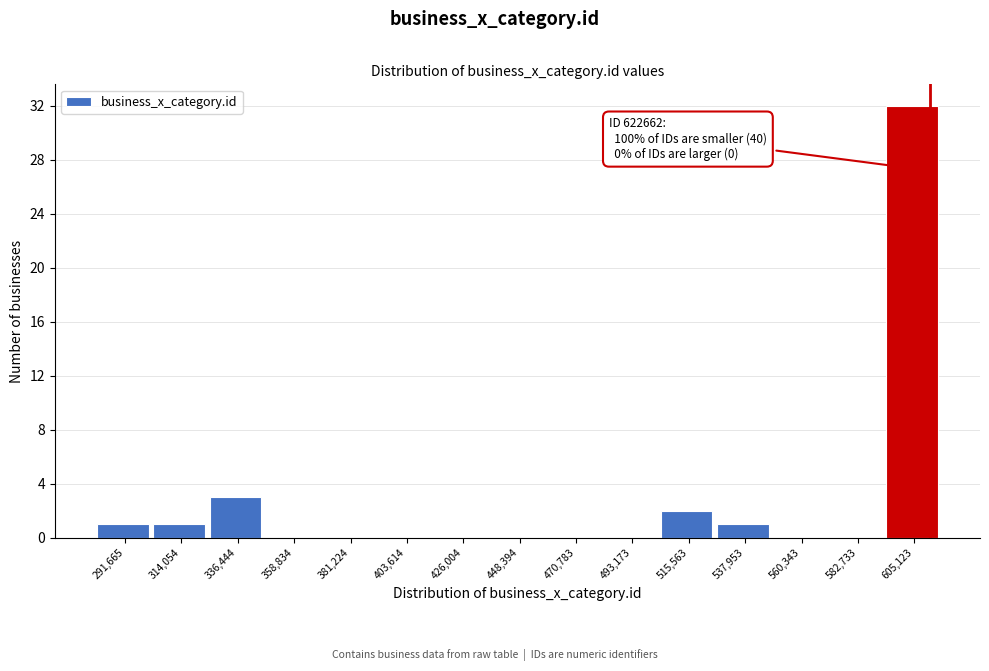

Reading left to right, list all the values displayed in this chart.

291,665=1	314,054=1	336,444=3	358,834=0	381,224=0	403,614=0	426,004=0	448,394=0	470,783=0	493,173=0	515,563=2	537,953=1	560,343=0	582,733=0	605,123=32